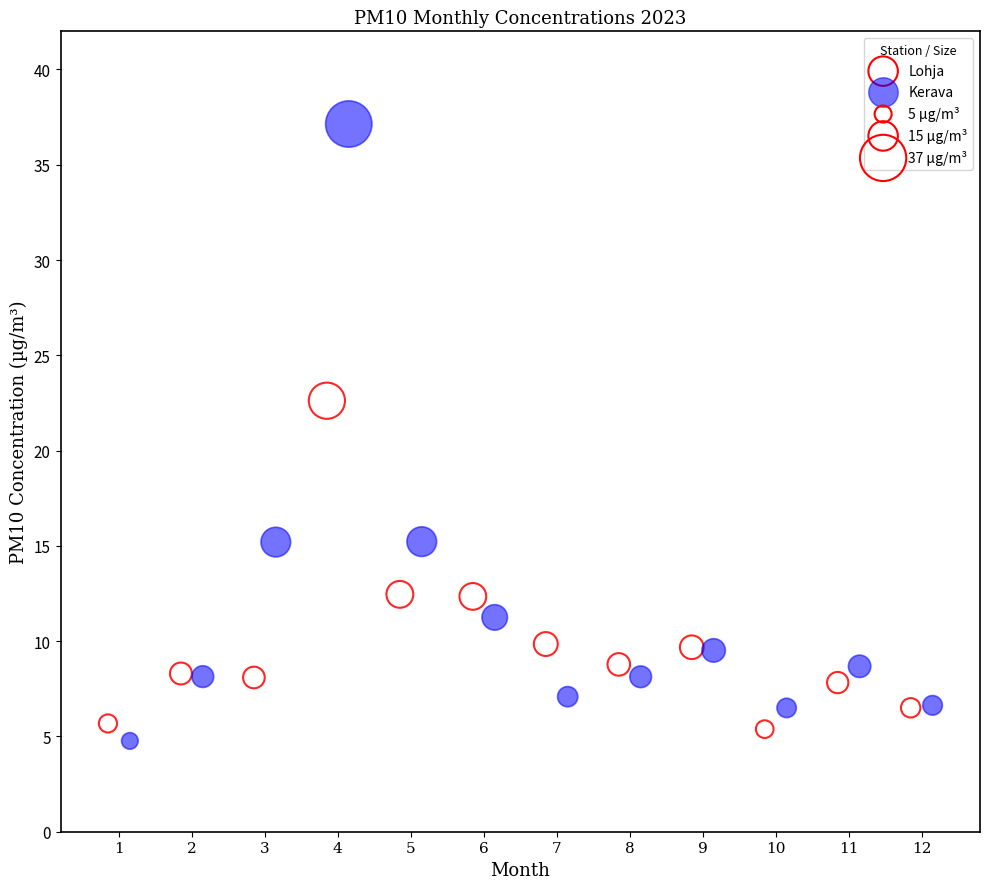

Which series has the widest spread of Y values?

Kerava